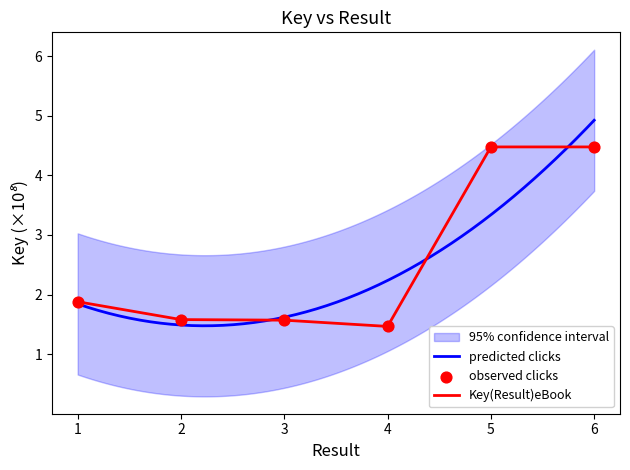

Is it true that Key(Result)eBook equals 1.6 at 2?

True